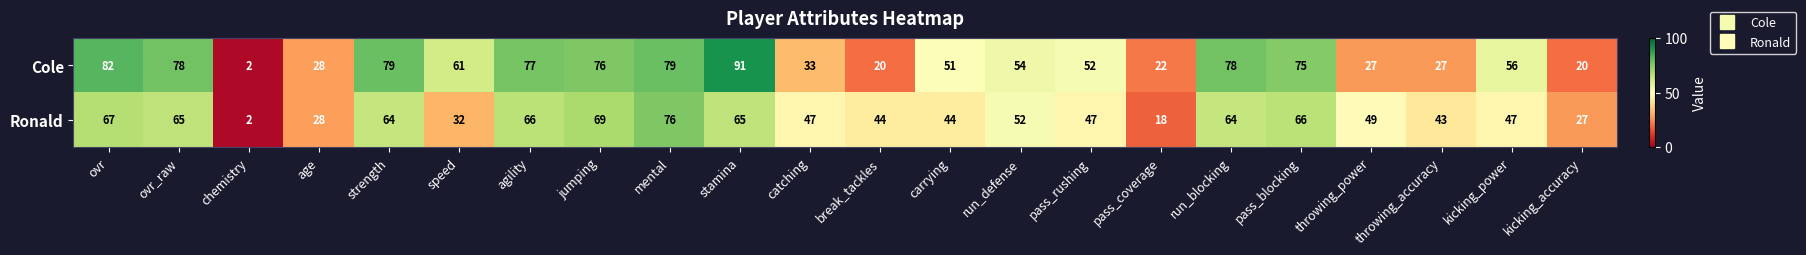

Read the Ronald value at kicking_accuracy.

27